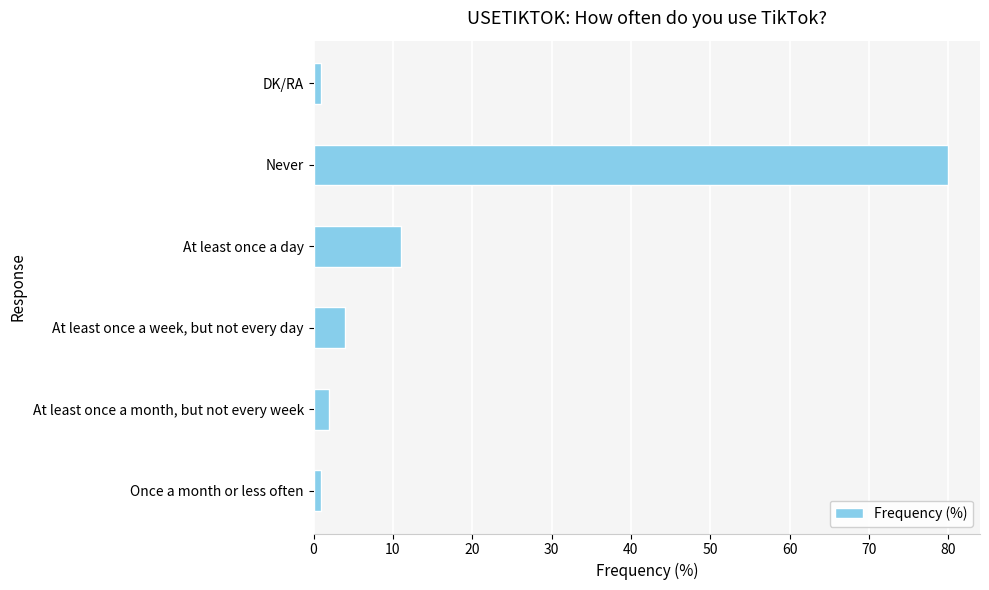

Is it true that the value at Never is 80?

True